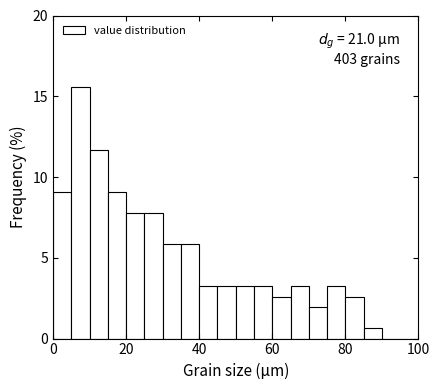

Read against the x-axis, roughly where is the centre of the tallest bar?

8